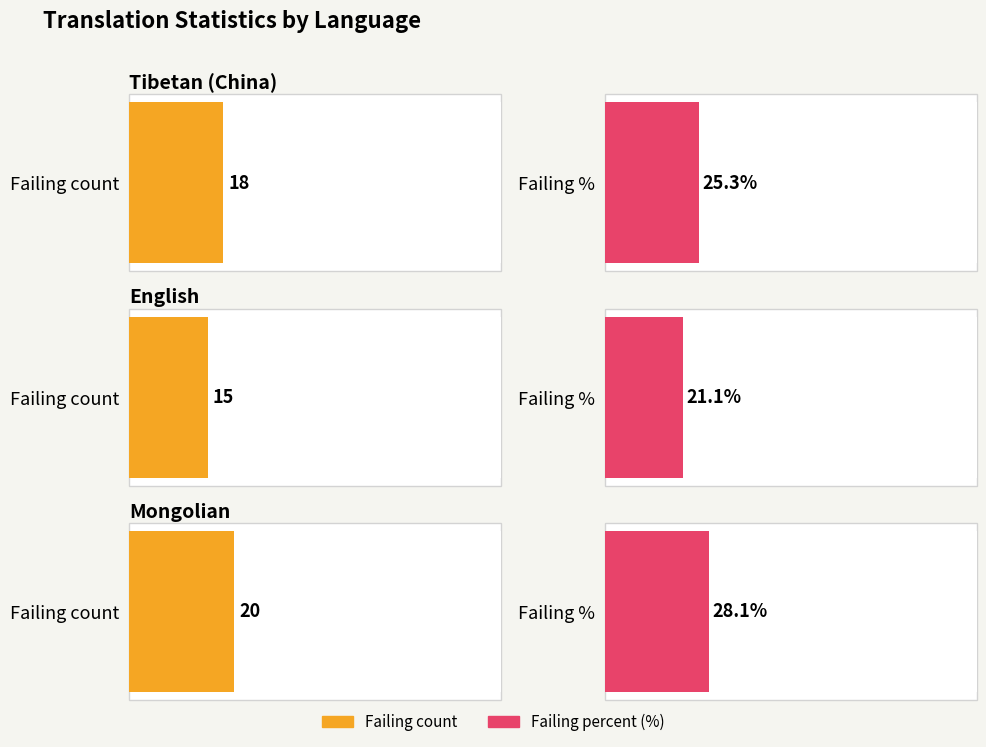

How many values in the failing series exceed 18?

1